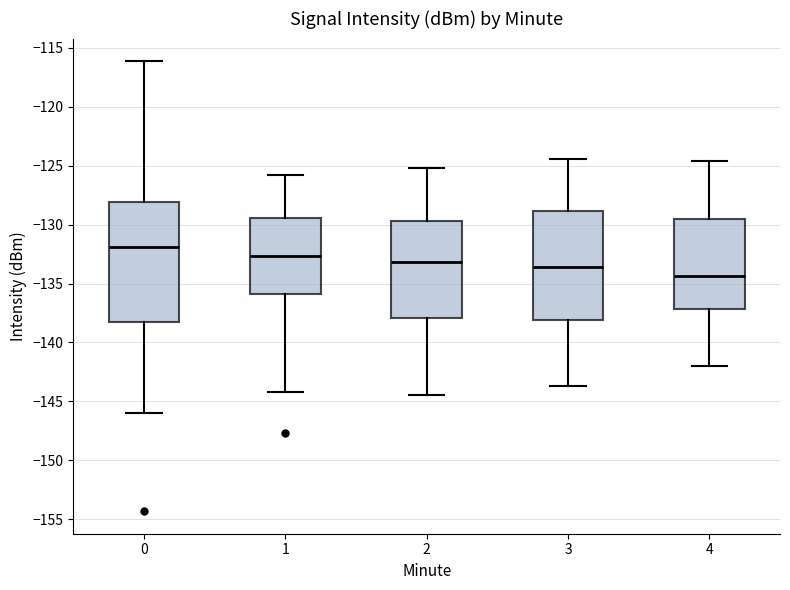

Which box has the highest median line?

0